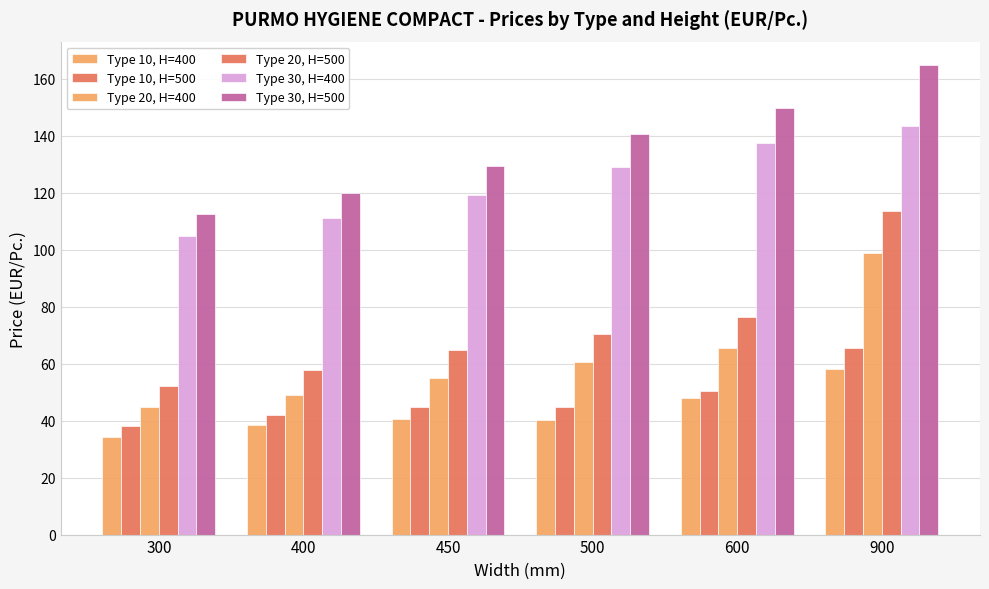

What is the sum of the Type 30, H=400 values at 600 and 900?

281.2